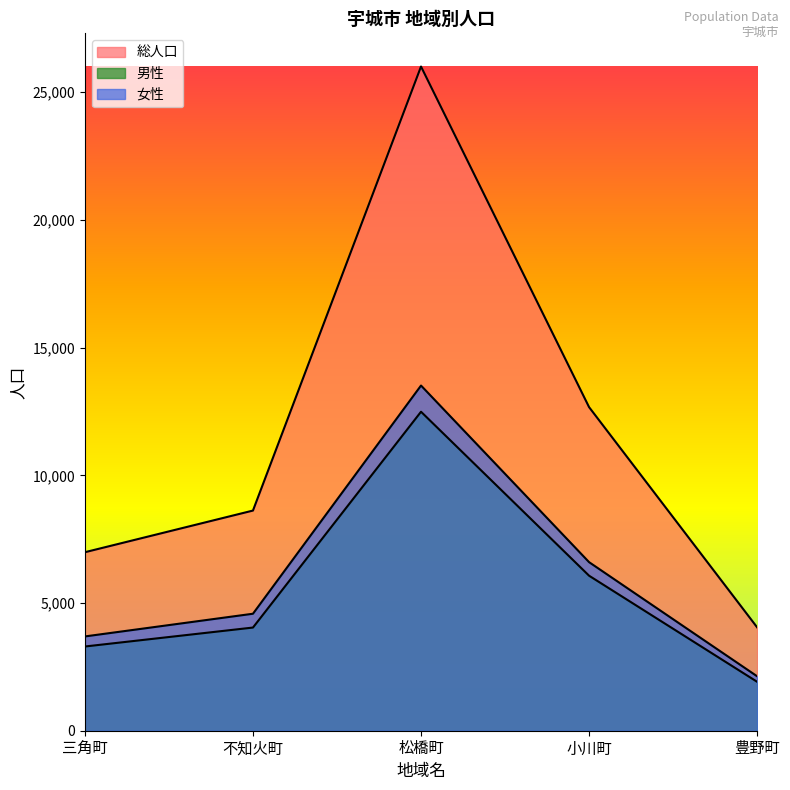

Which series has the largest range (max minus min)?

総人口